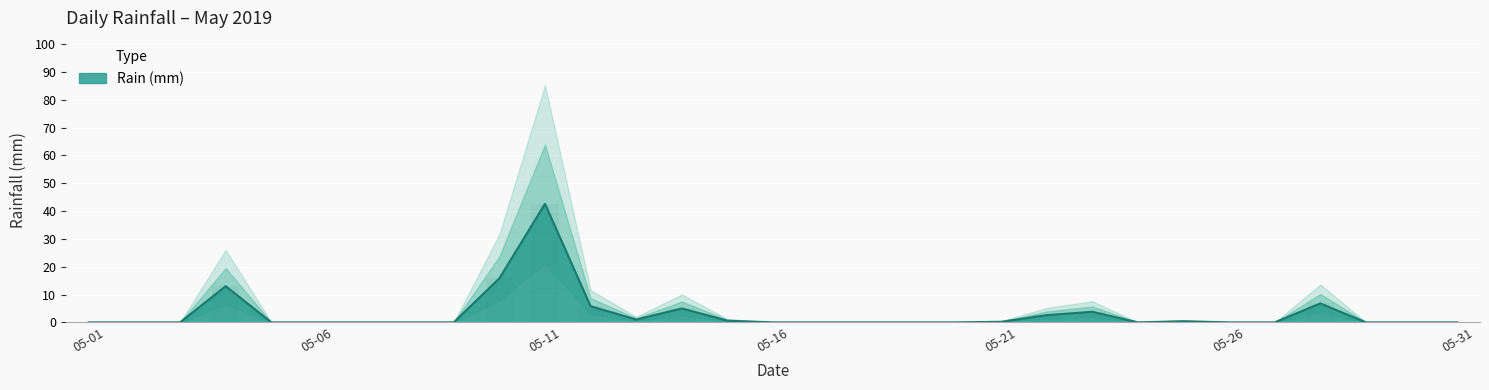

Count the number of values greater than 0.

12